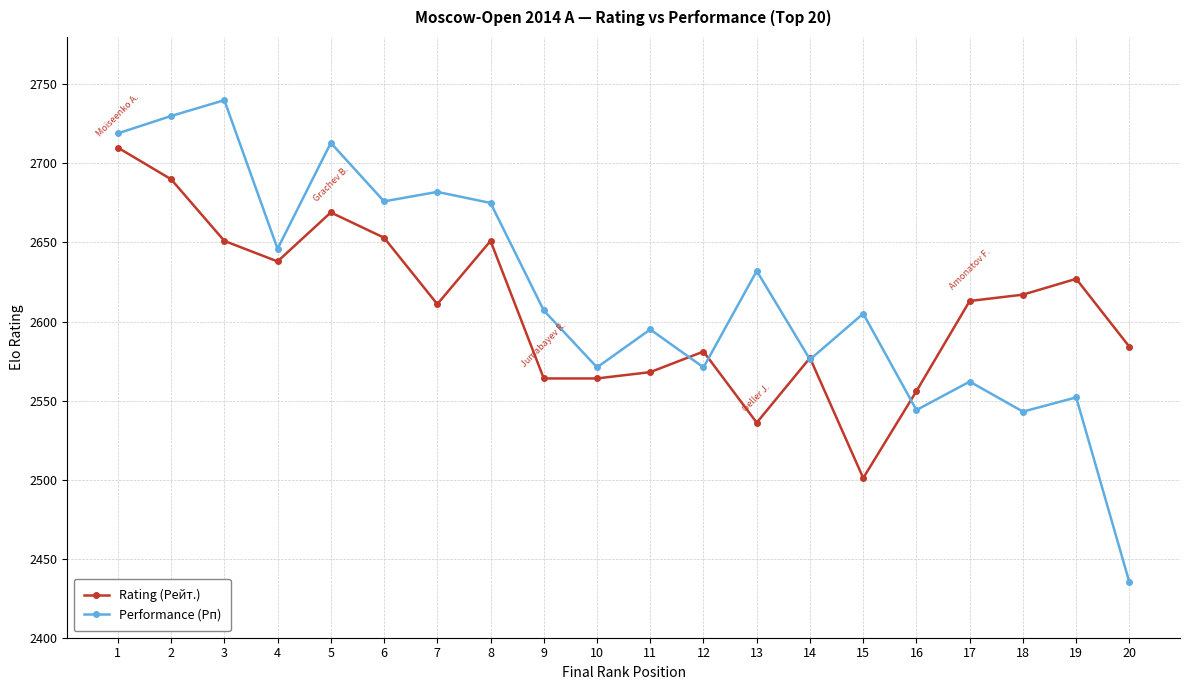

Is it true that Performance (Рп) equals 2646 at 4?

True